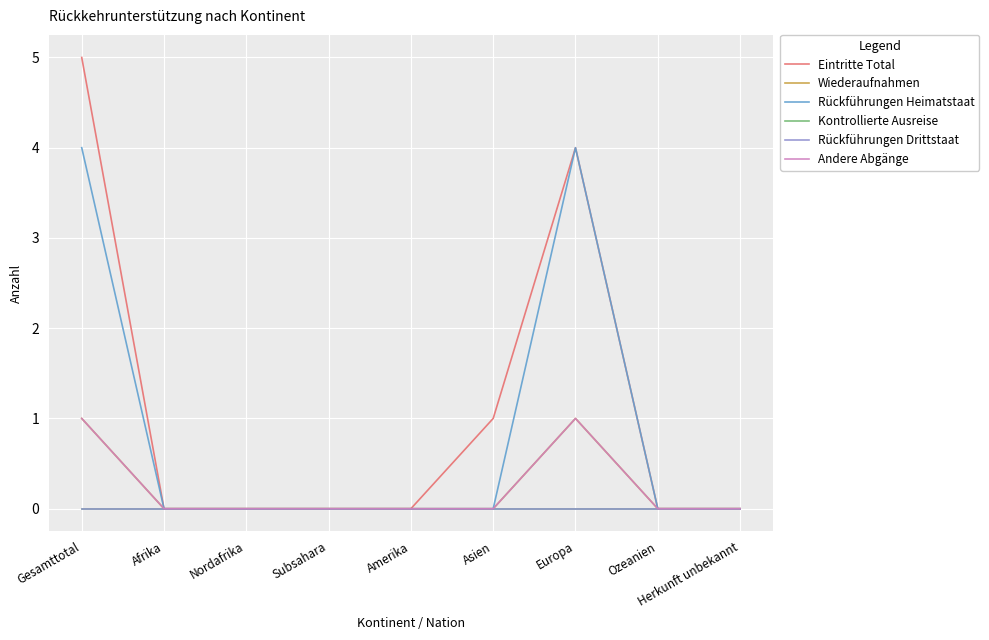

True or false: Andere Abgänge and Kontrollierte Ausreise intersect in this chart.

False